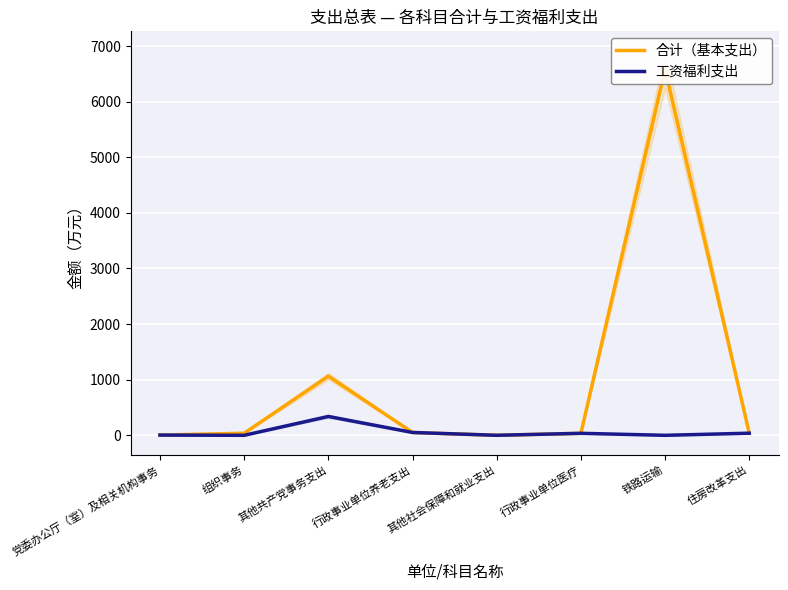

What value does the 工资福利支出 series have at 行政事业单位医疗?

35.9